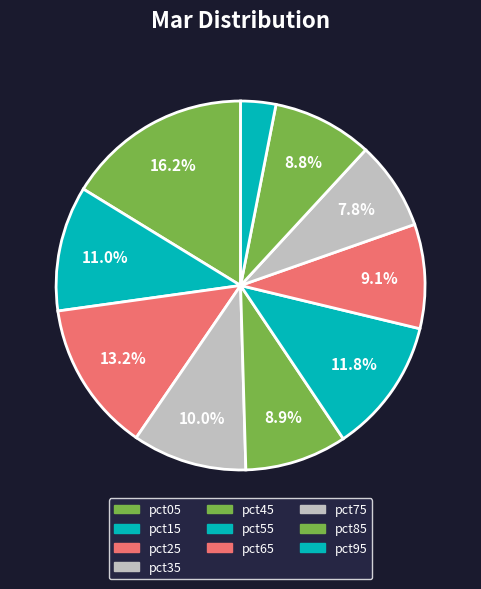

Which has a higher value, pct65 or pct95?

pct65